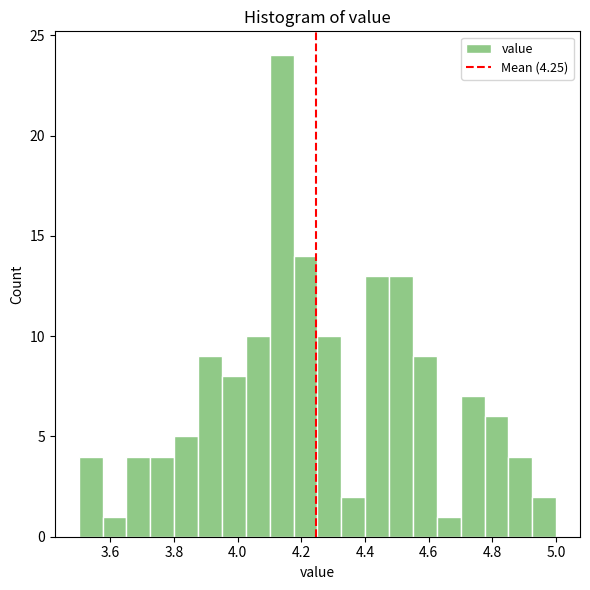

Read against the x-axis, roughly where is the centre of the tallest bar?

4.14